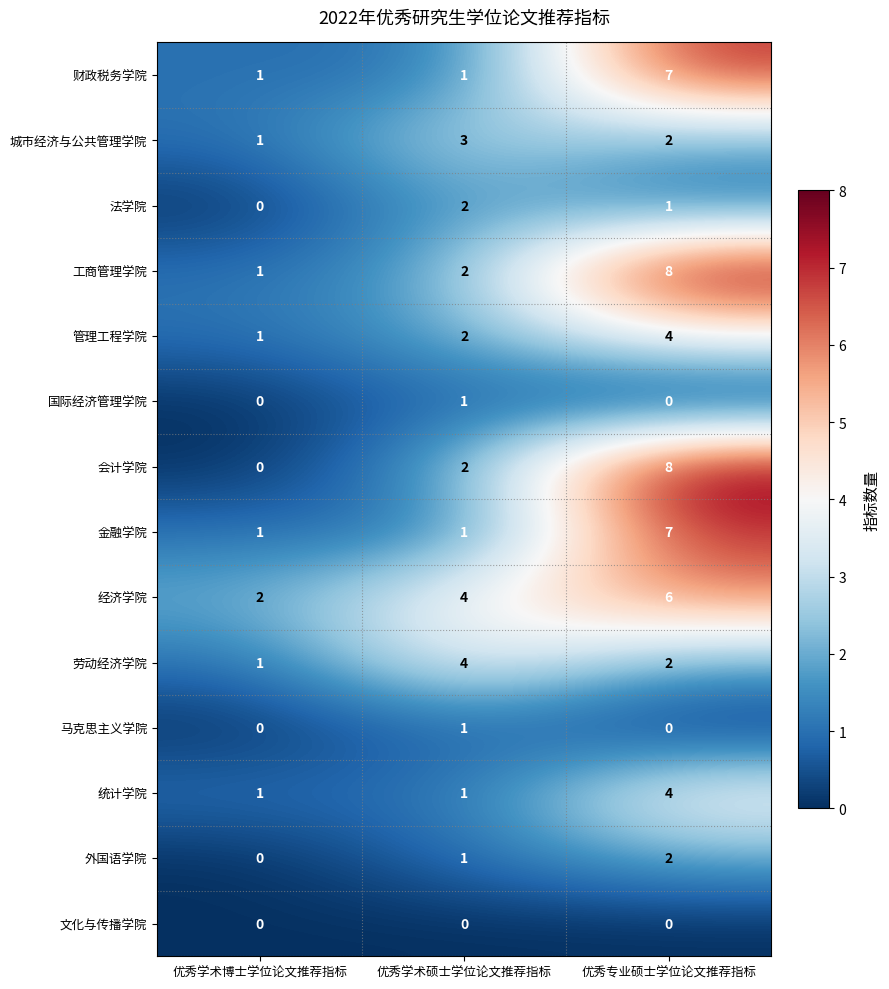

How many data points does each series have?

3